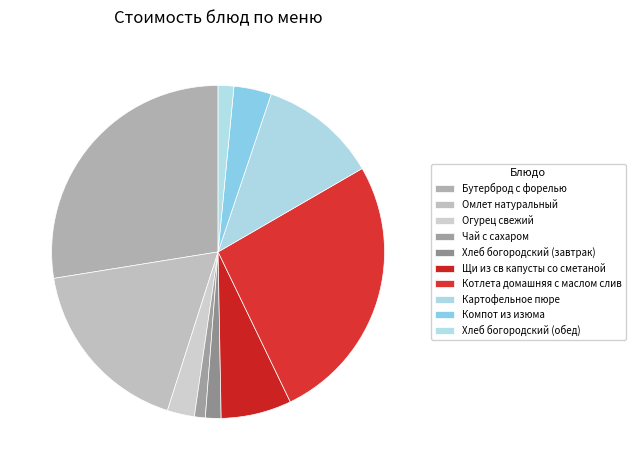

Is there any slice that represents more than half of the pie?

No